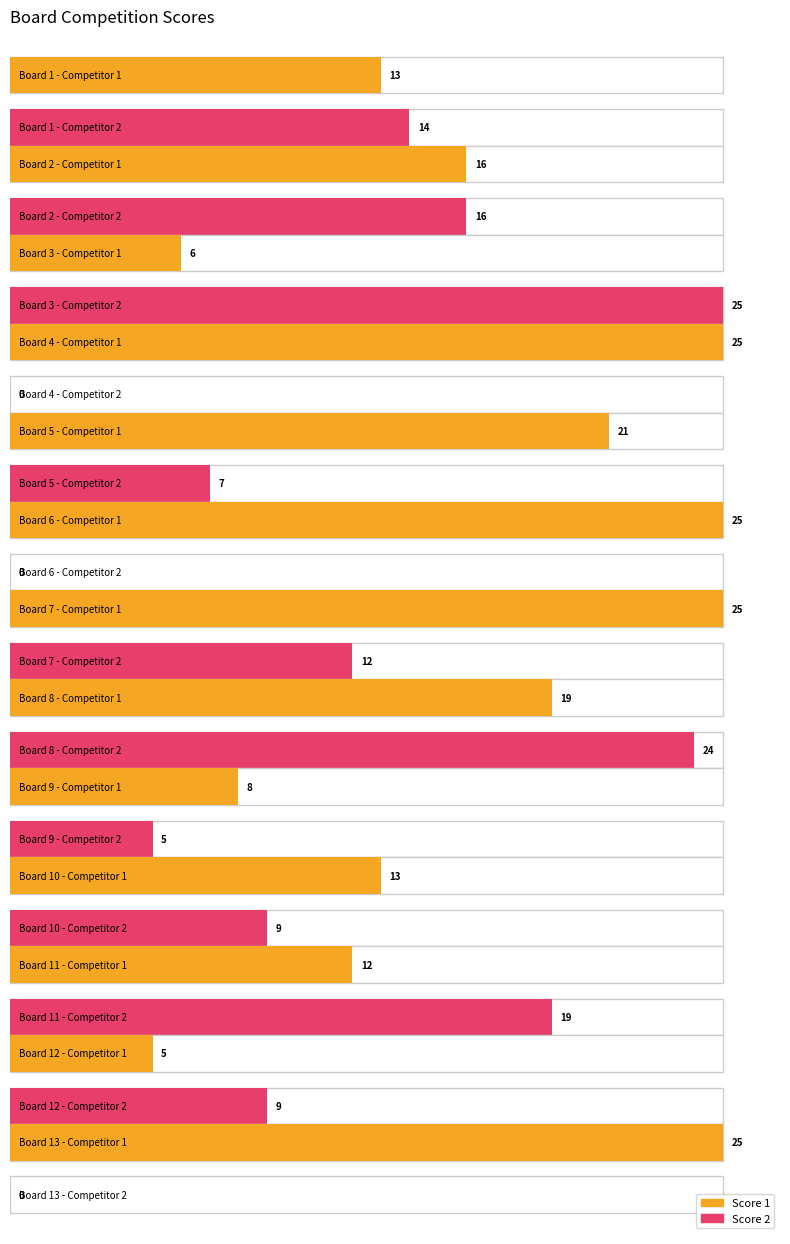

Where is Score 1 nearest to the value 15?

2